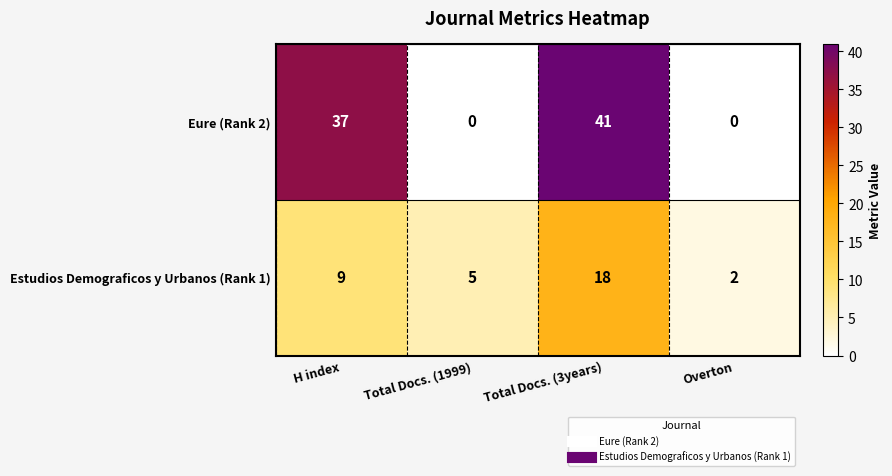

Which series has the largest total across all categories?

Eure (Rank 2)